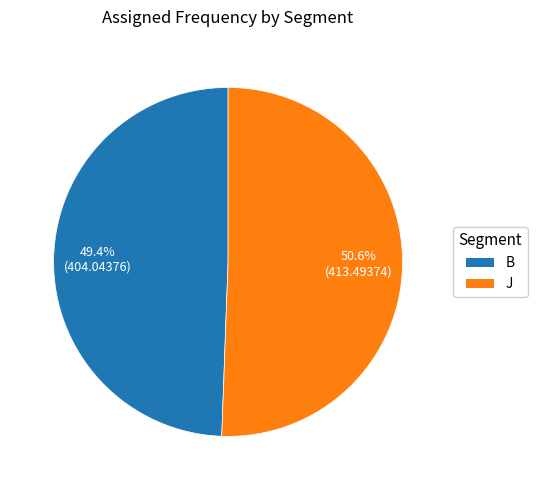

To the nearest percent, what portion does B represent?

49%